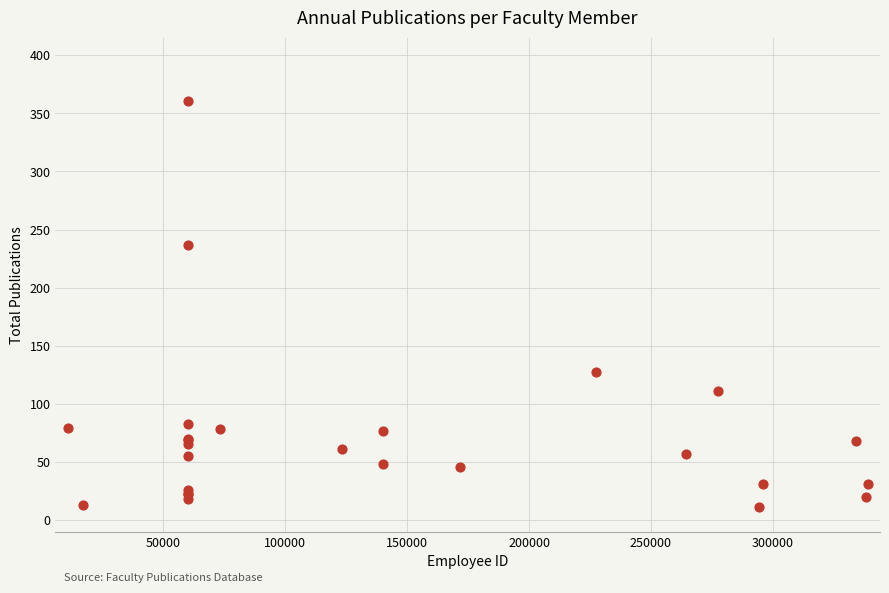

What Y value in the scatter plot is closest to 186?

237